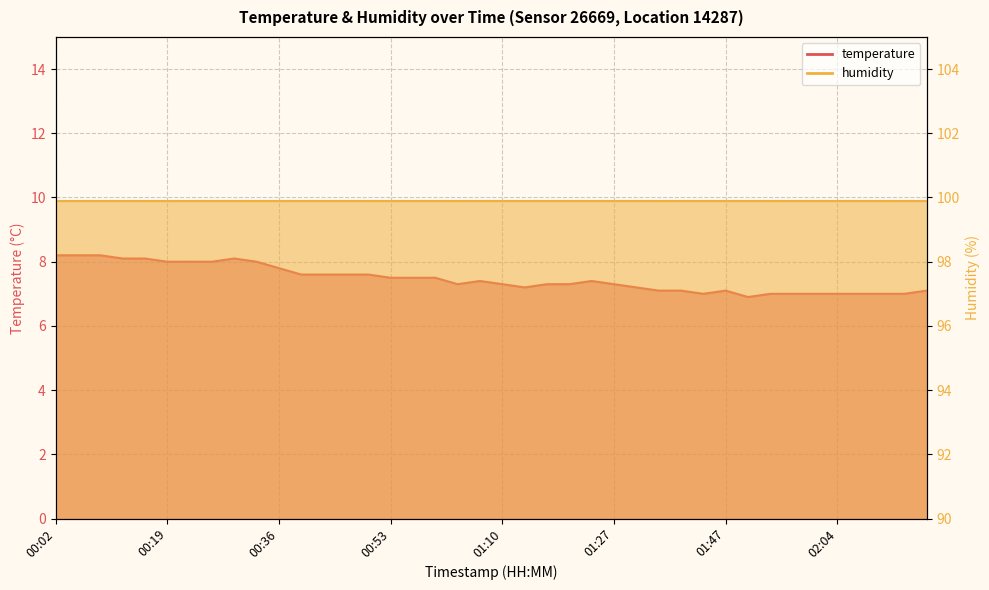

Which category has the lowest value across all series?

01:51